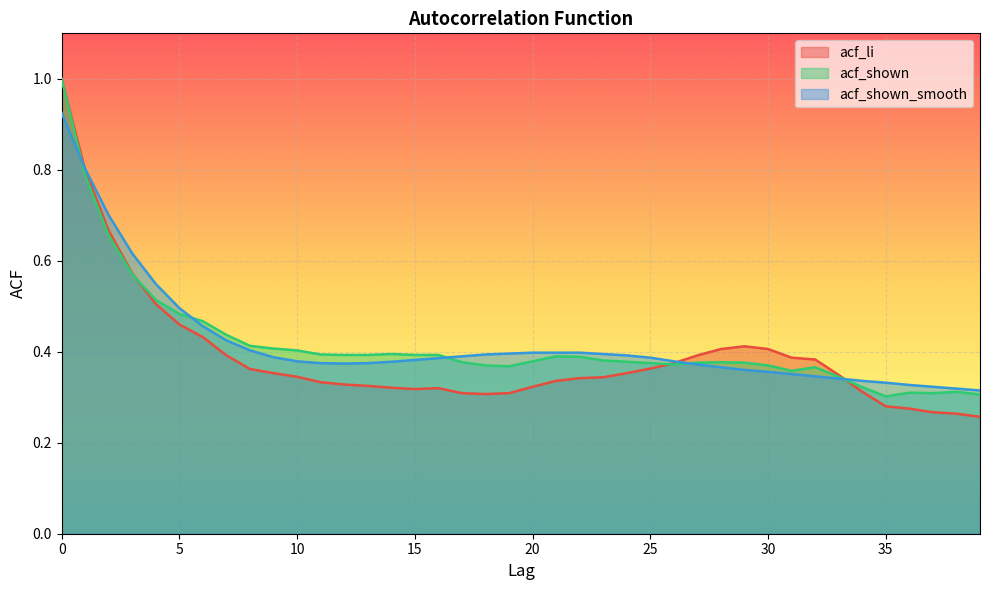

What is the sum of the acf_li values at 27 and 34?

0.7